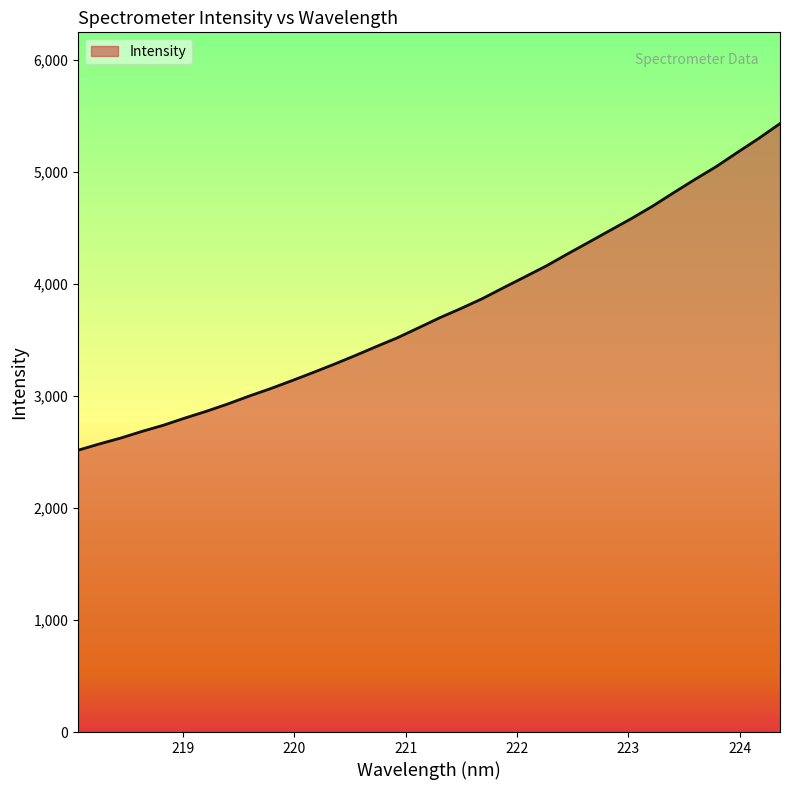

What is the greatest value displayed?

5428.8